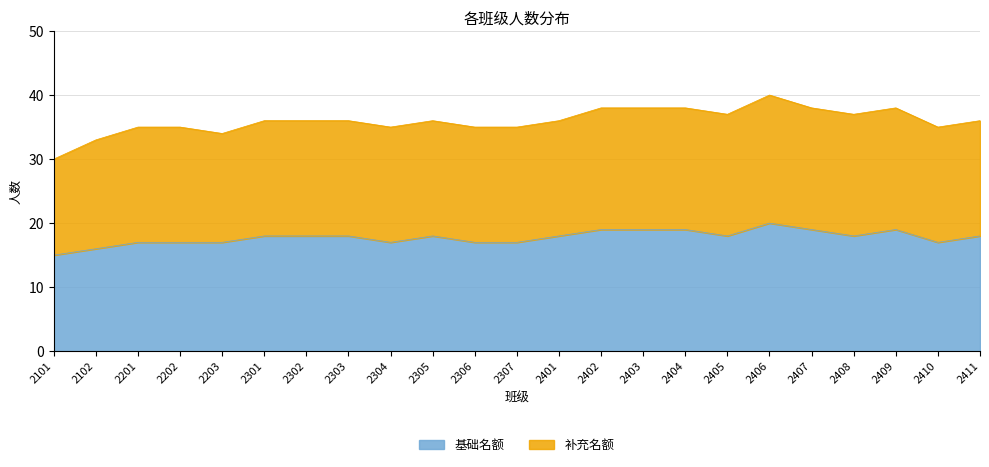

The value at 2410 is 9. True or false?

False